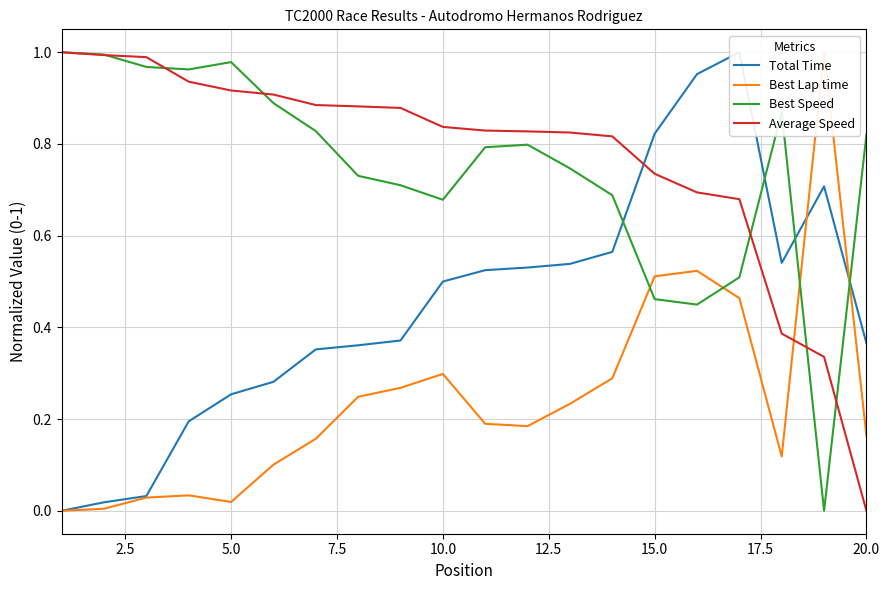

Reading left to right, what are all the values shown in this chart?

Total Time: 0.0	0.0	0.0	0.2	0.3	0.3	0.4	0.4	0.4	0.5	0.5	0.5	0.5	0.6	0.8	1.0	1.0	0.5	0.7	0.4
Best Lap time: 0.0	0.0	0.0	0.0	0.0	0.1	0.2	0.2	0.3	0.3	0.2	0.2	0.2	0.3	0.5	0.5	0.5	0.1	1.0	0.2
Best Speed: 1.0	1.0	1.0	1.0	1.0	0.9	0.8	0.7	0.7	0.7	0.8	0.8	0.7	0.7	0.5	0.4	0.5	0.9	0.0	0.8
Average Speed: 1.0	1.0	1.0	0.9	0.9	0.9	0.9	0.9	0.9	0.8	0.8	0.8	0.8	0.8	0.7	0.7	0.7	0.4	0.3	0.0